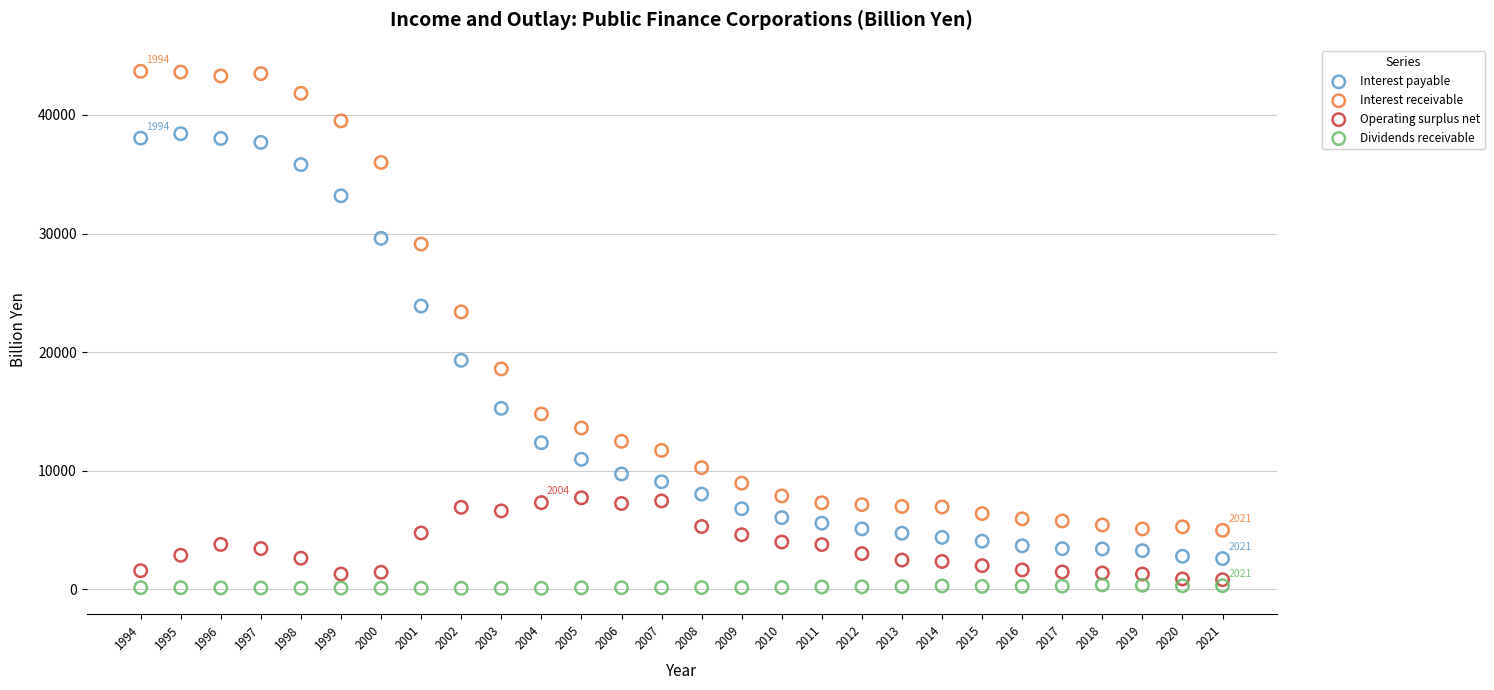

Which series has the largest Y range (max minus min)?

Interest receivable